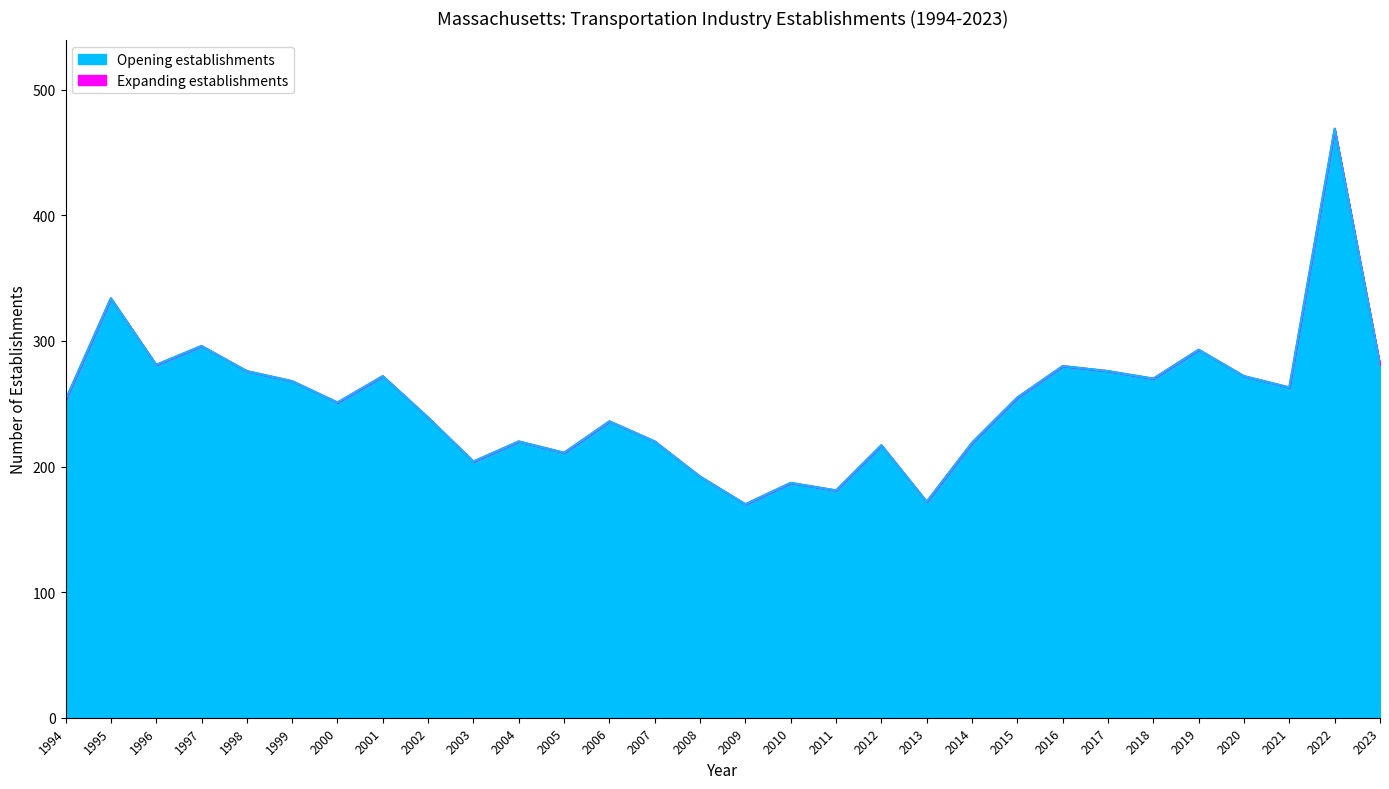

How many data points in Total Establishments are above 255?

14